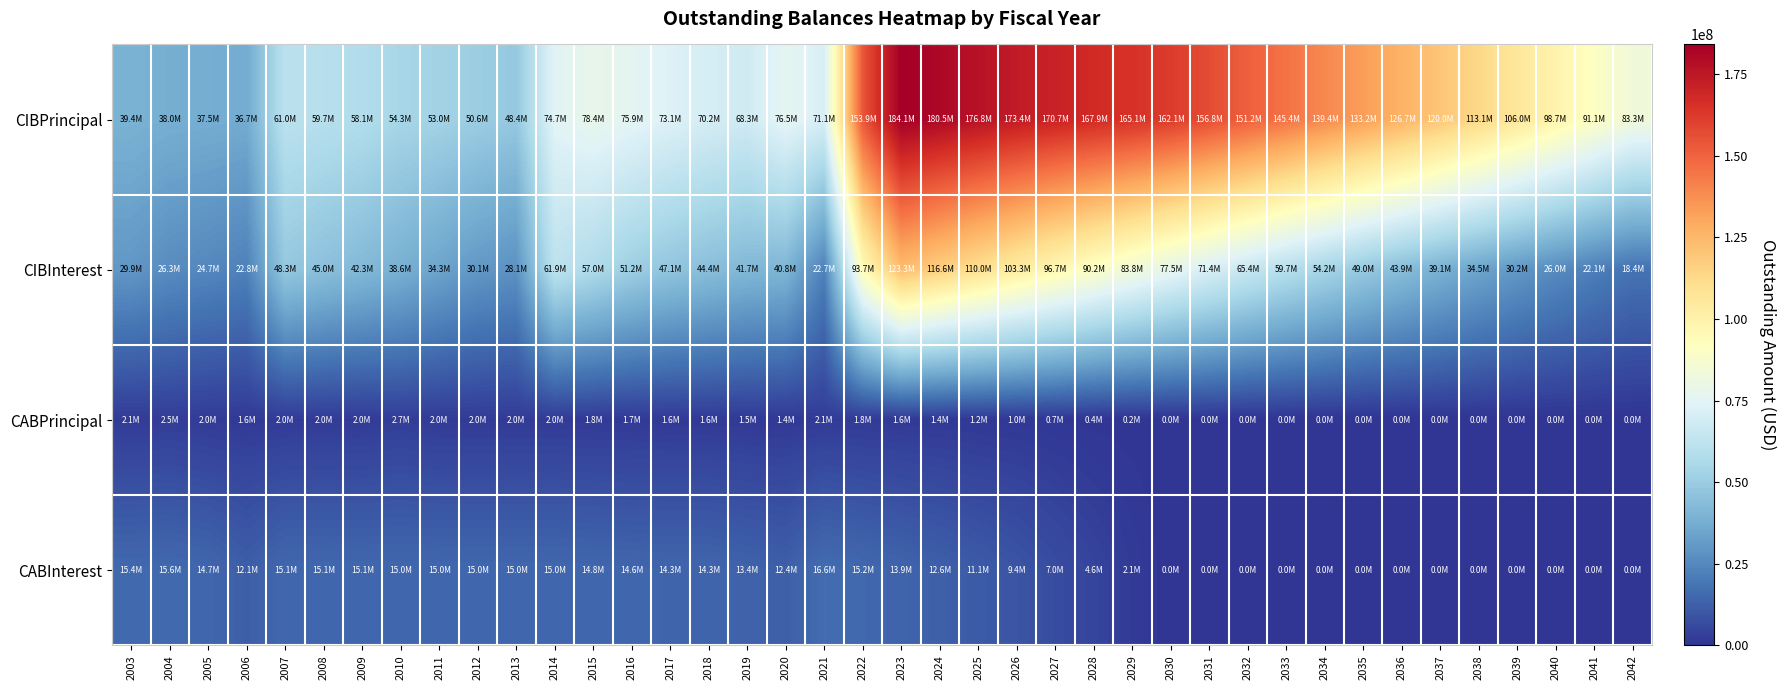

Rank the series by their maximum value, from highest to lowest.

CIBPrincipal, CIBInterest, CABInterest, CABPrincipal